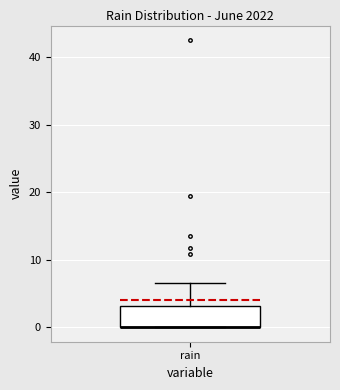

Where is the upper edge of the box for rain on the y-axis? The values are not printed on the chart, so give them approximately, as read against the axis.

3